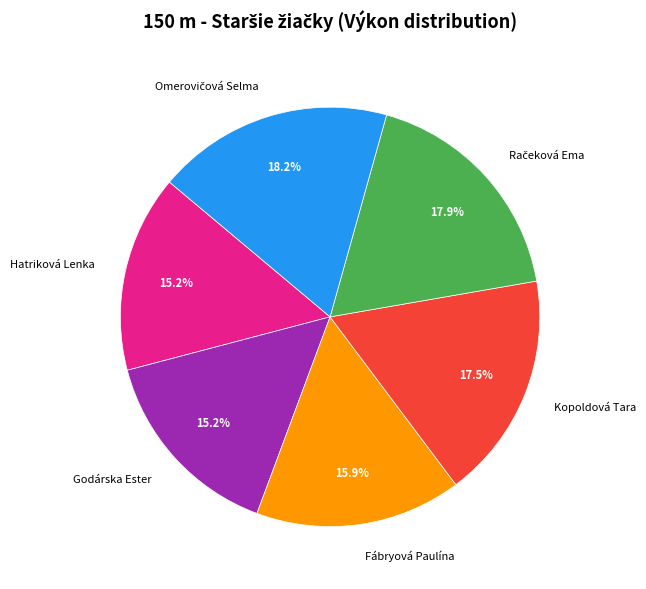

What is the ratio of the value at Godárska Ester to the value at Hatriková Lenka?

1.0